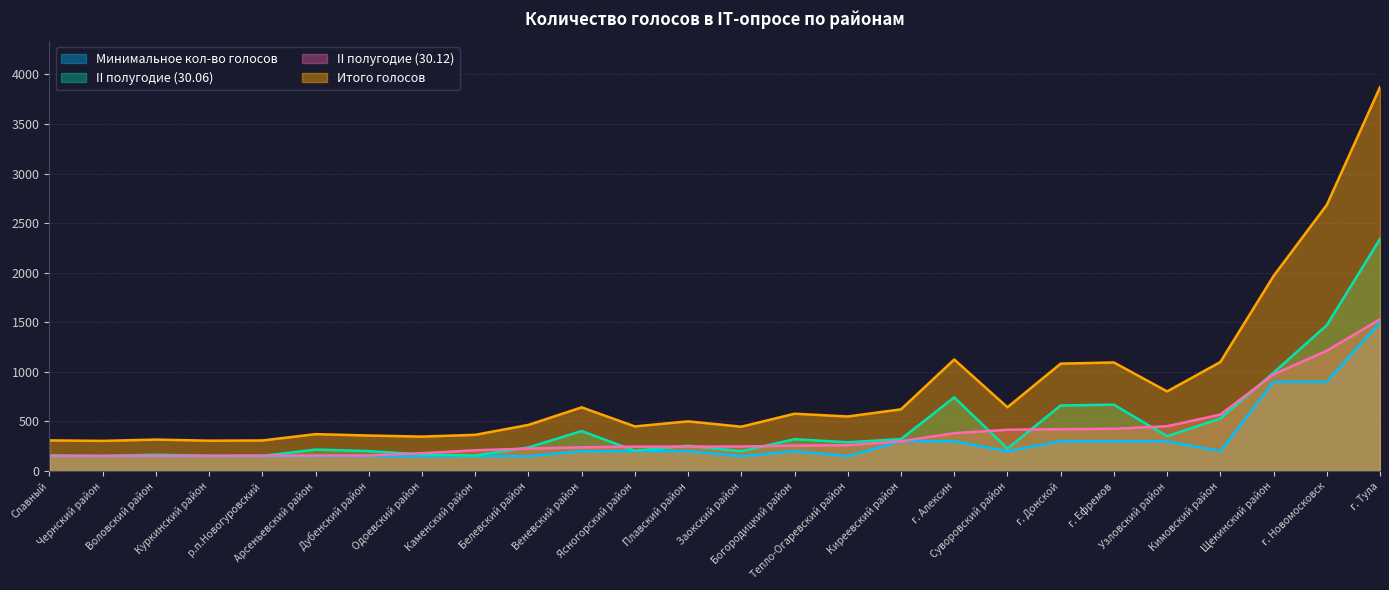

The II полугодие (30.12) series shows 328 at г. Новомосковск. True or false?

False